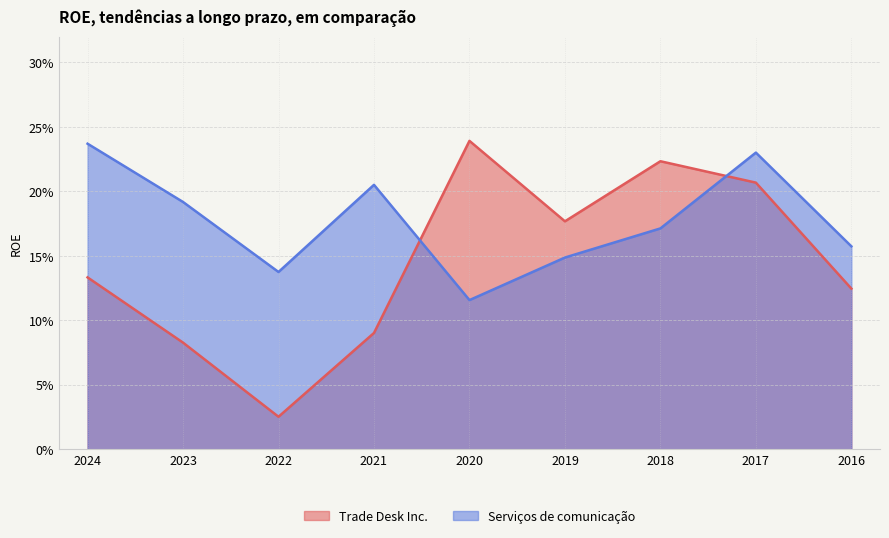

How many lines are shown in the chart?

2